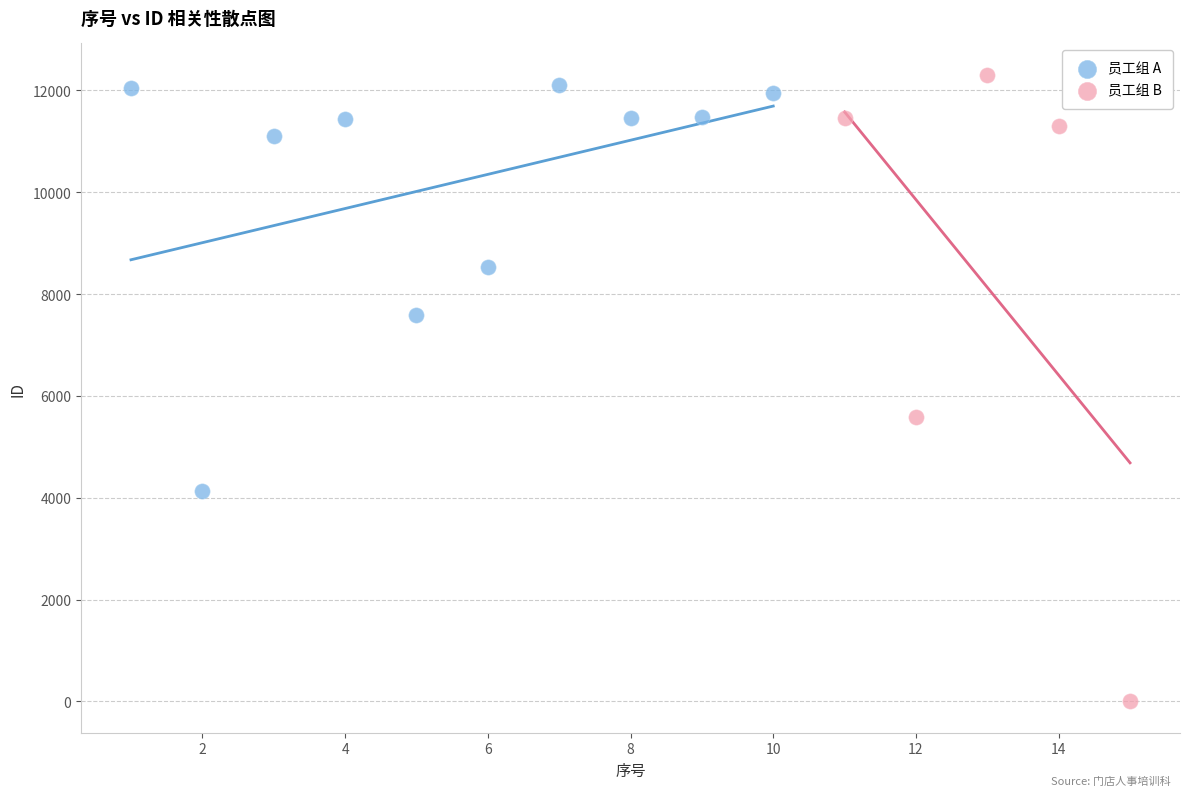

What are all the series names shown in the legend?

员工组 A, 员工组 B